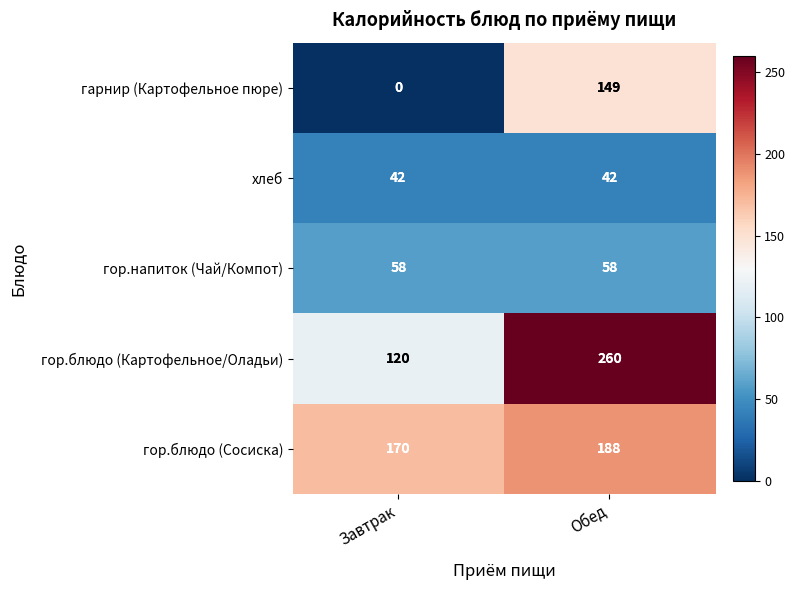

At Завтрак, list the series in order from smallest to largest.

гарнир (Картофельное пюре), хлеб, гор.напиток (Чай/Компот), гор.блюдо (Картофельное/Оладьи), гор.блюдо (Сосиска)